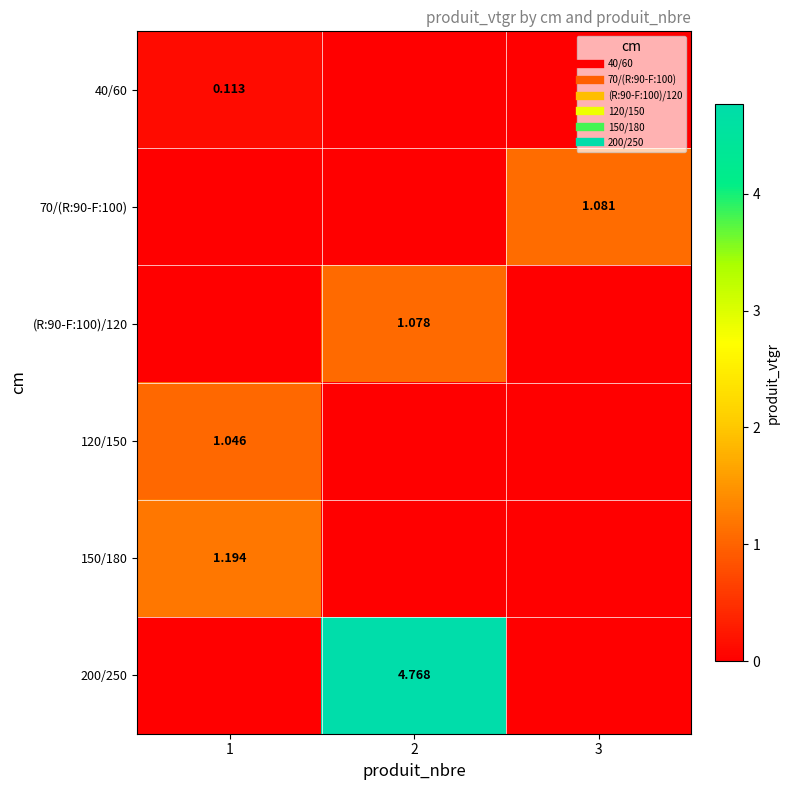

Which has a higher value, 1 or 2?

1